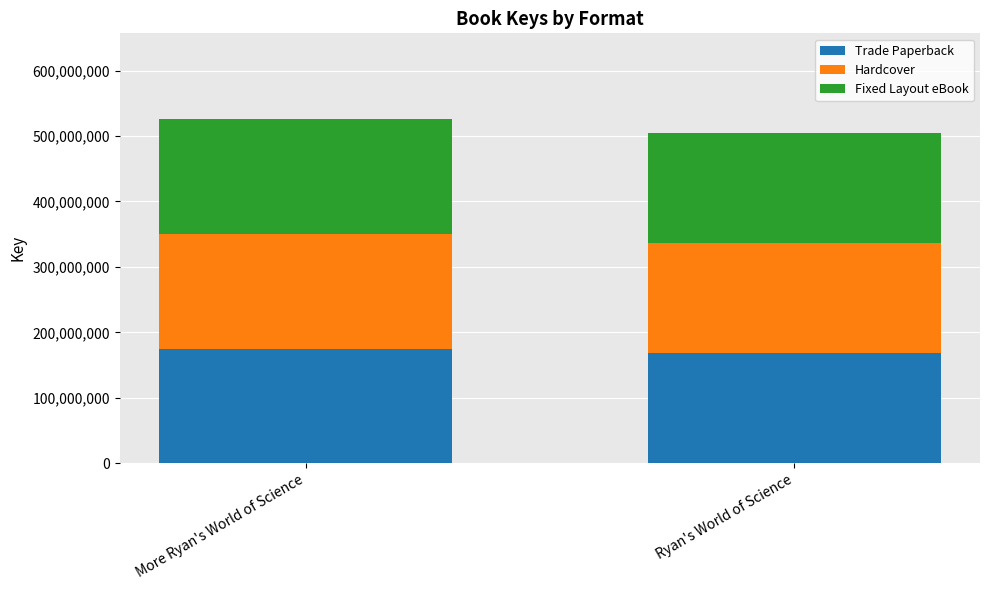

Reading left to right, what are the values for Trade Paperback?

175189946	168393421